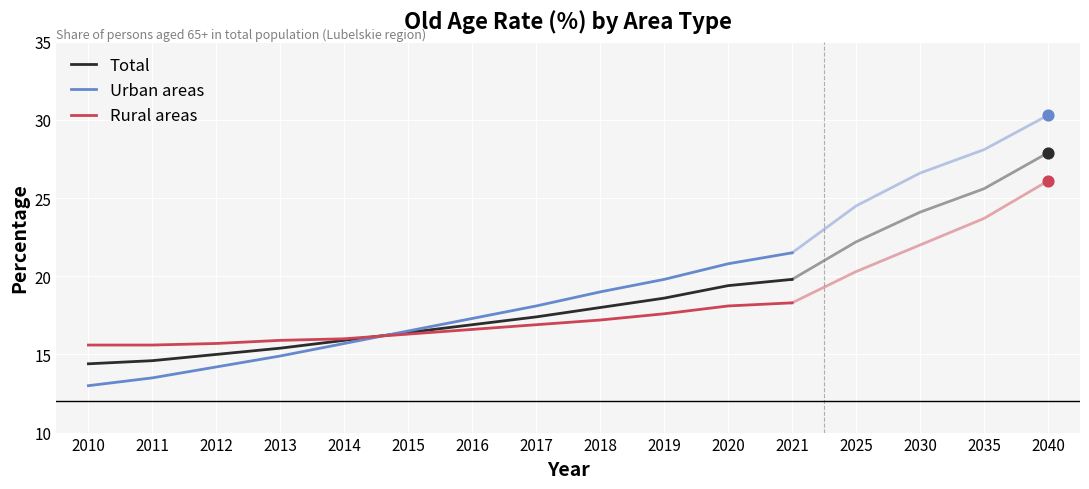

What is the total value across all series at 2020?

58.3